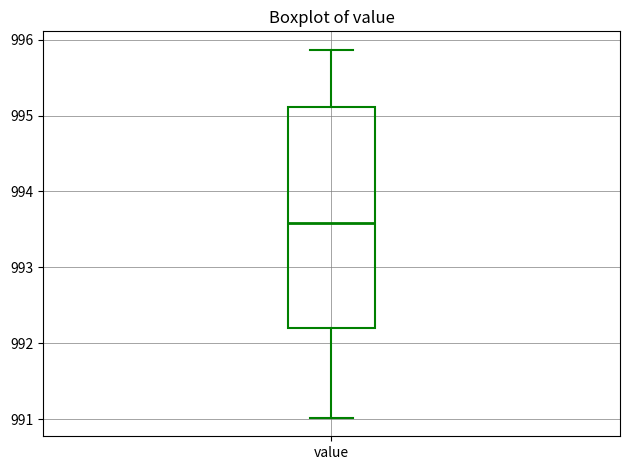

Where does the upper whisker of the box for value end on the y-axis? The values are not printed on the chart, so give them approximately, as read against the axis.

995.9